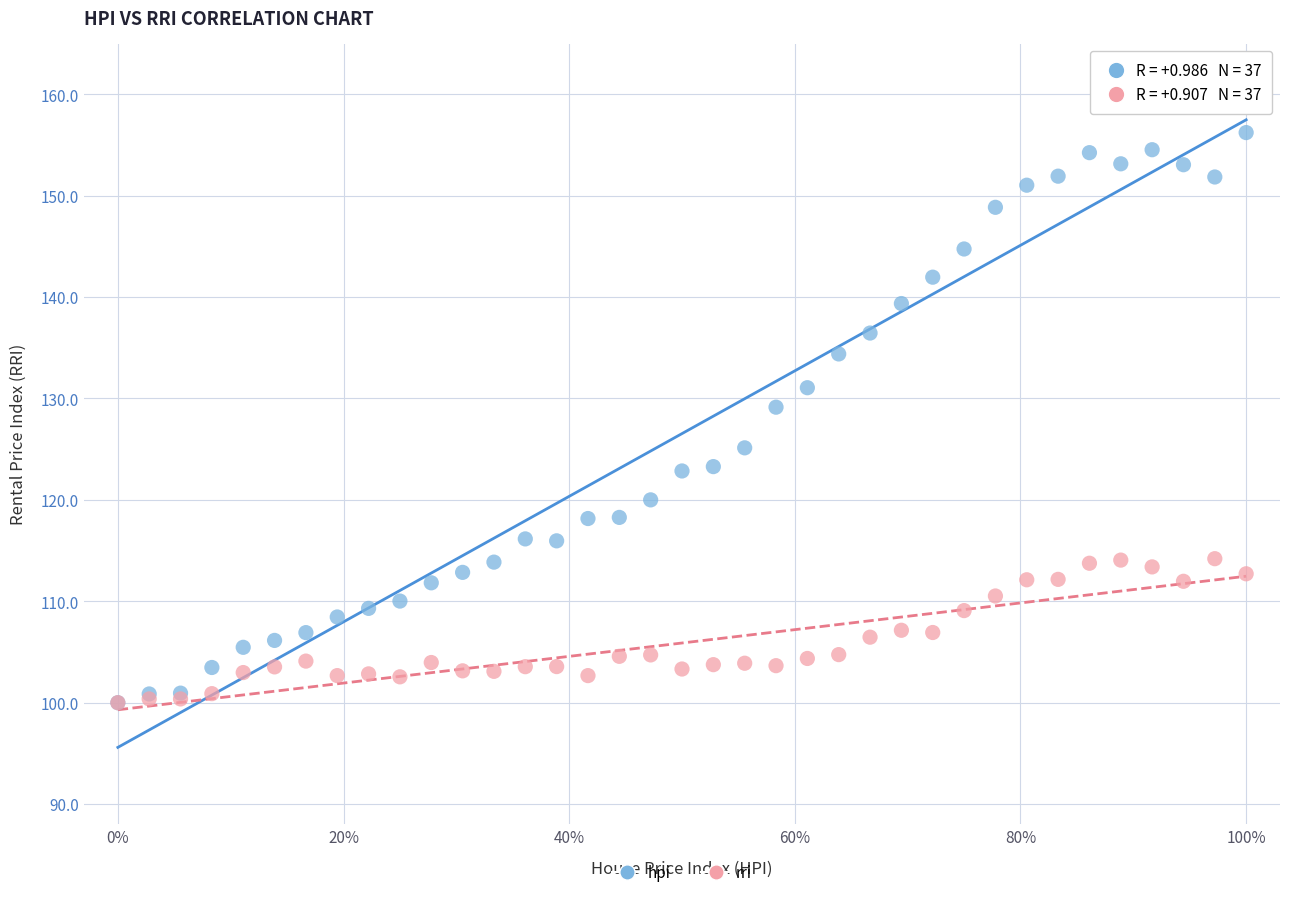

In the hpi series, what Y value is closest to 128?

129.1